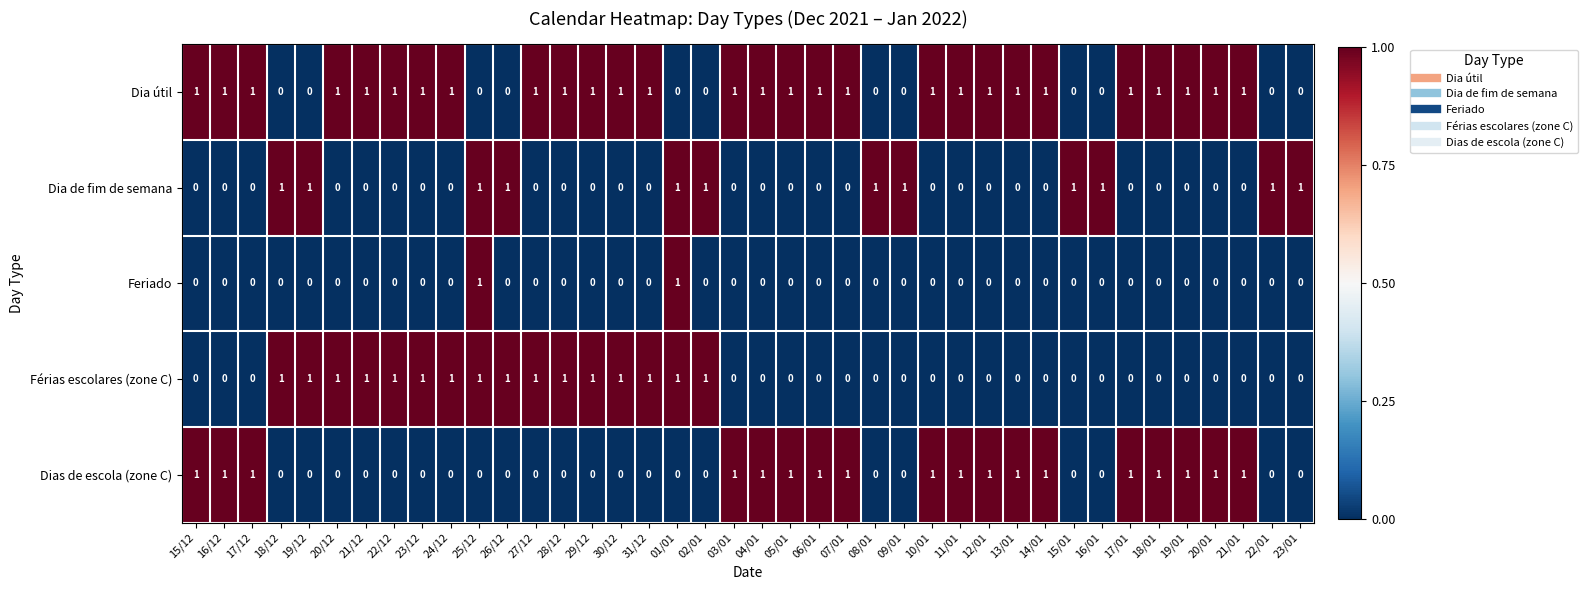

Is it true that Feriado equals 0 at 16/12?

True